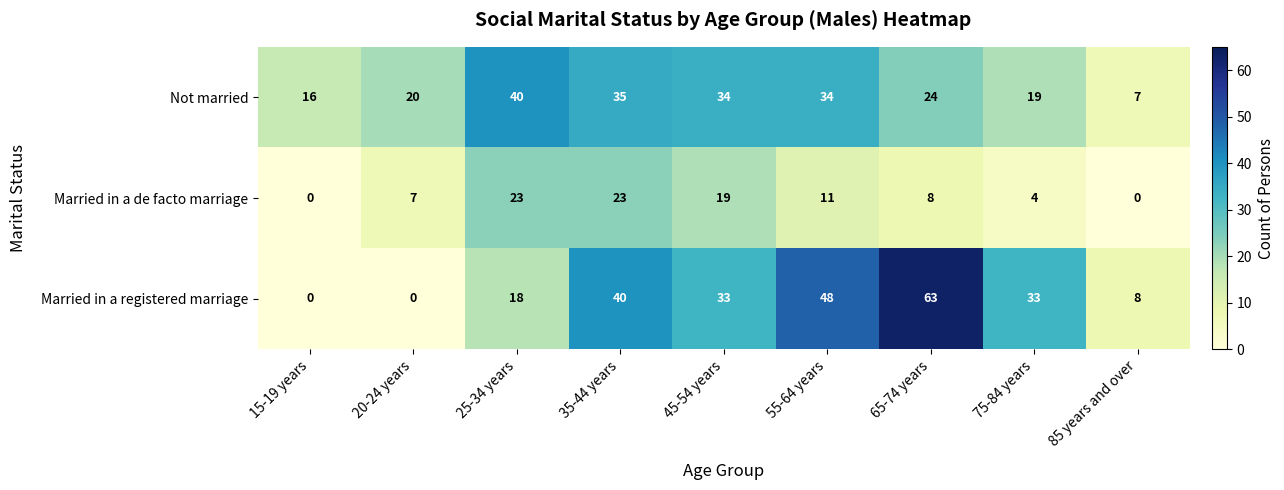

What is the difference between the maximum and second lowest values in the Married in a de facto marriage series?

23